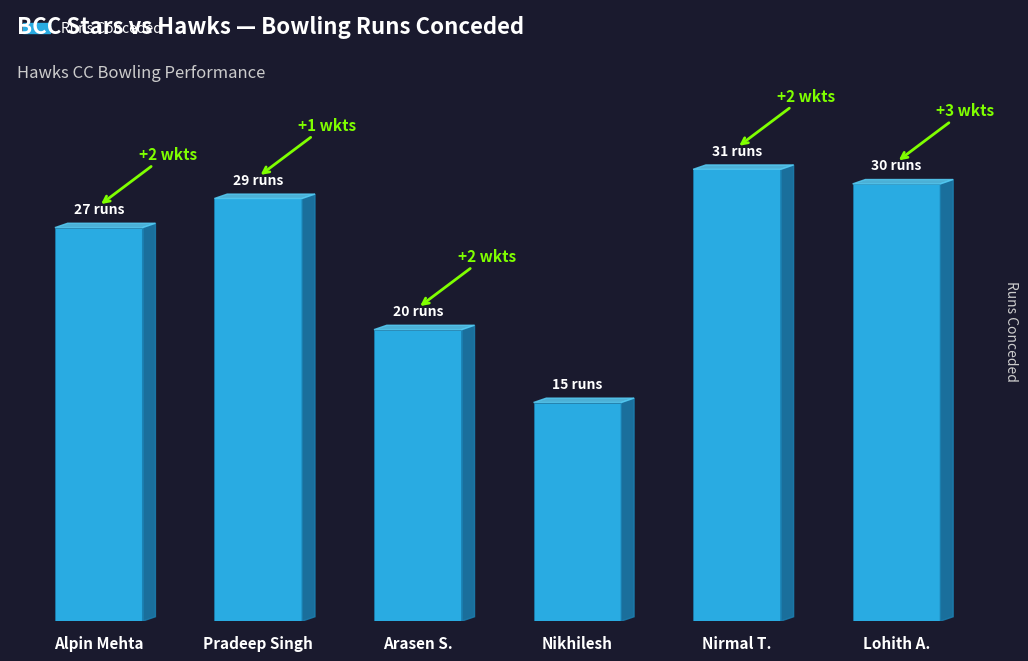

List the labels in order of value, largest first.

Nirmal T., Lohith A., Pradeep Singh, Alpin Mehta, Arasen S., Nikhilesh